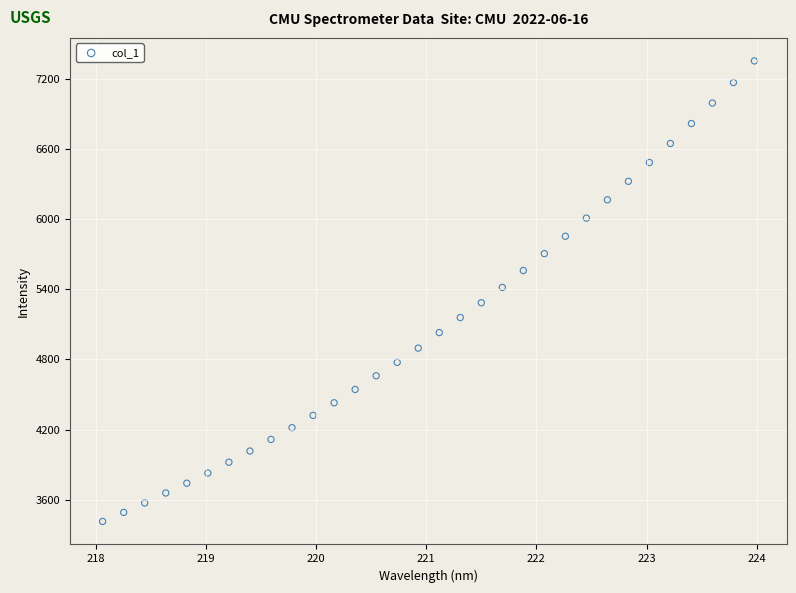

What is the range of X values (max minus min)?

5.9